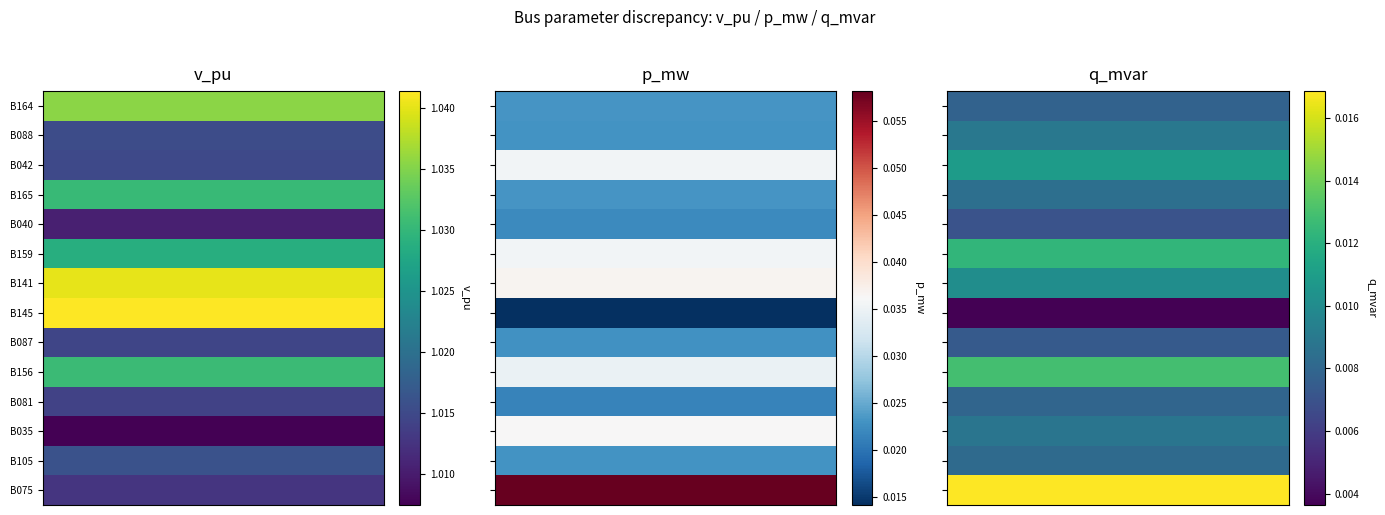

What is the greatest value displayed?

1.0